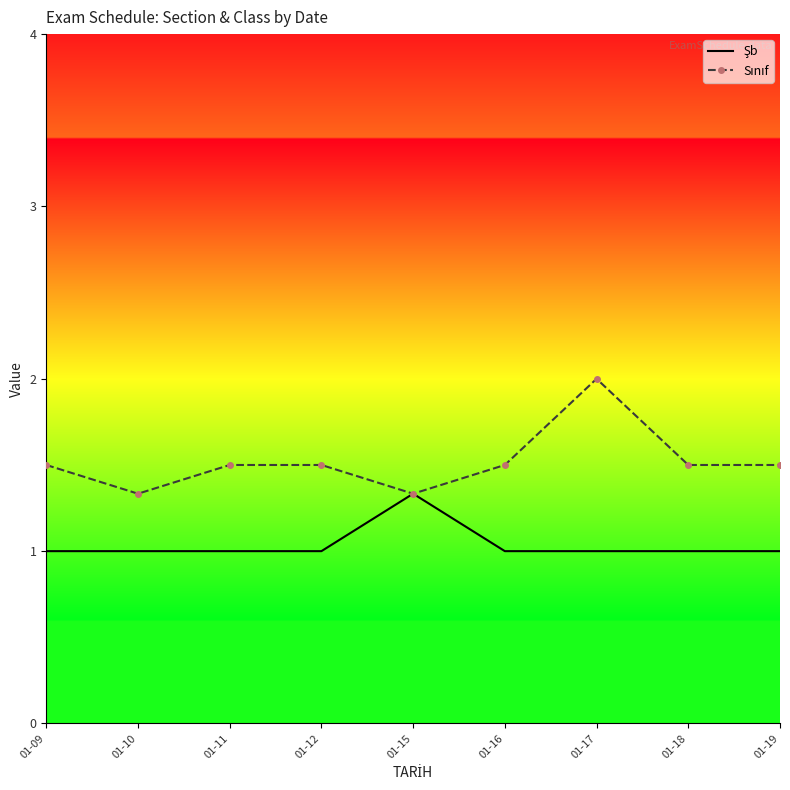

What is the total value across all series at 01-17?

3.0